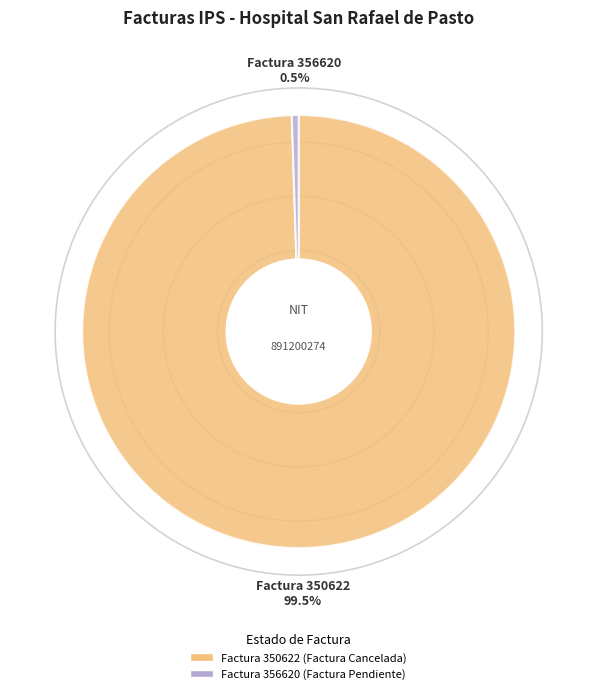

Does any single category account for the majority?

Yes